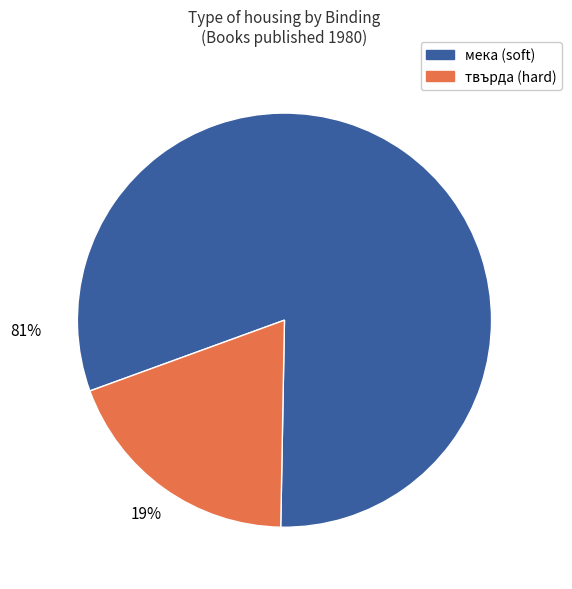

Is there a majority slice in this chart?

Yes